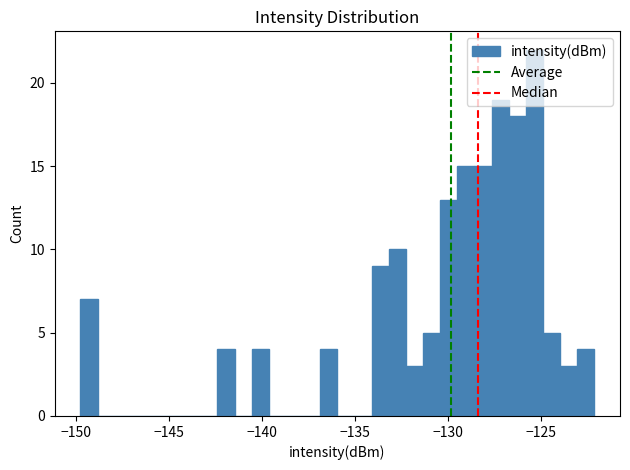

Read against the x-axis, roughly where is the centre of the tallest bar?

-125.5